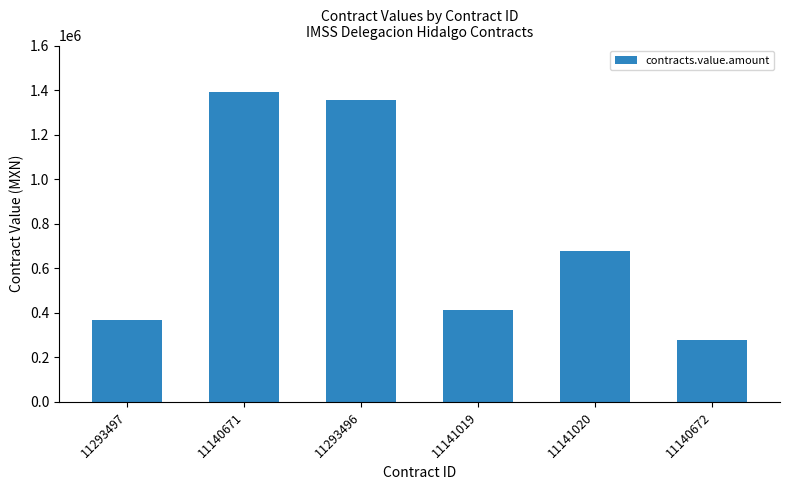

Reading left to right, transcribe all the data shown in this chart.

11293497=366435.8	11140671=1392279.6	11293496=1354486.5	11141019=414589.7	11141020=676334.7	11140672=279542.8